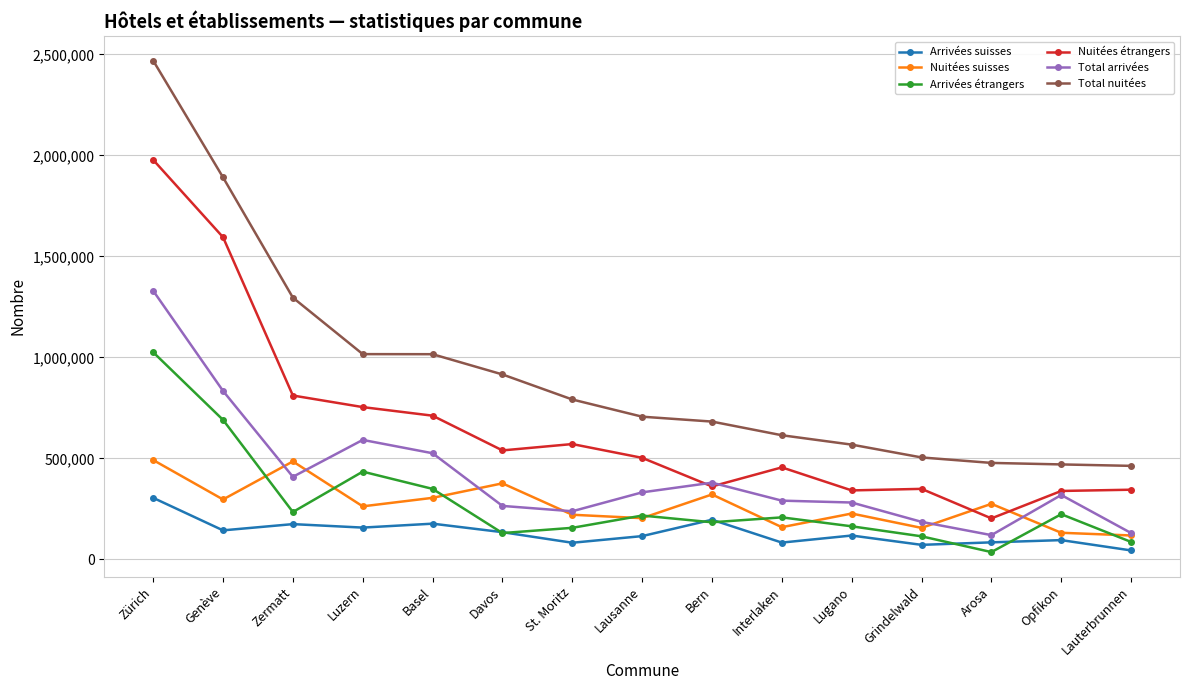

At which label does Nuitées étrangers reach its minimum?

Arosa